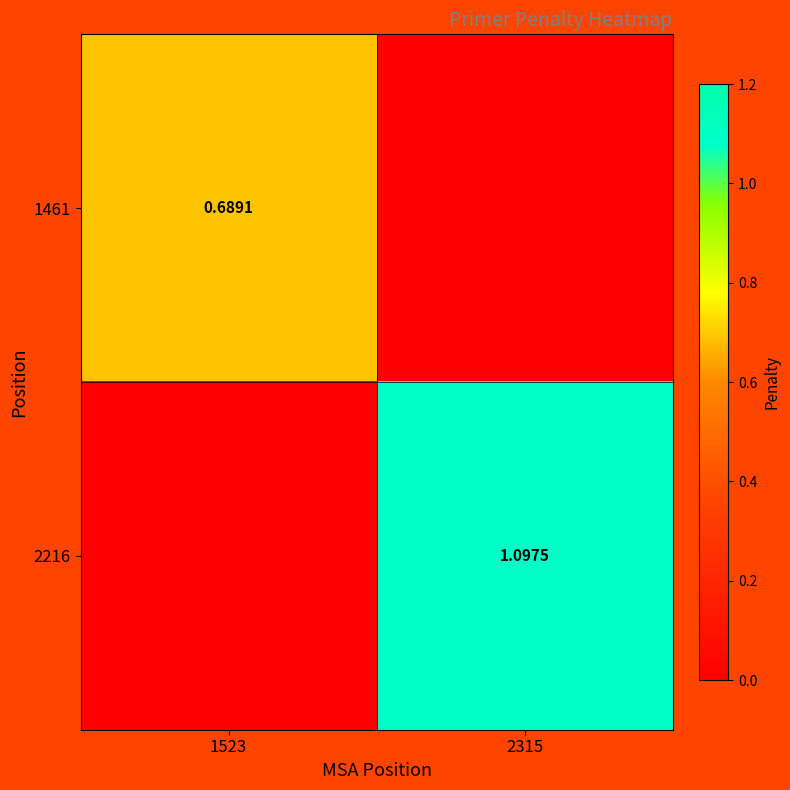

What is the sum of the 1461 values at 1523 and 2315?

0.7